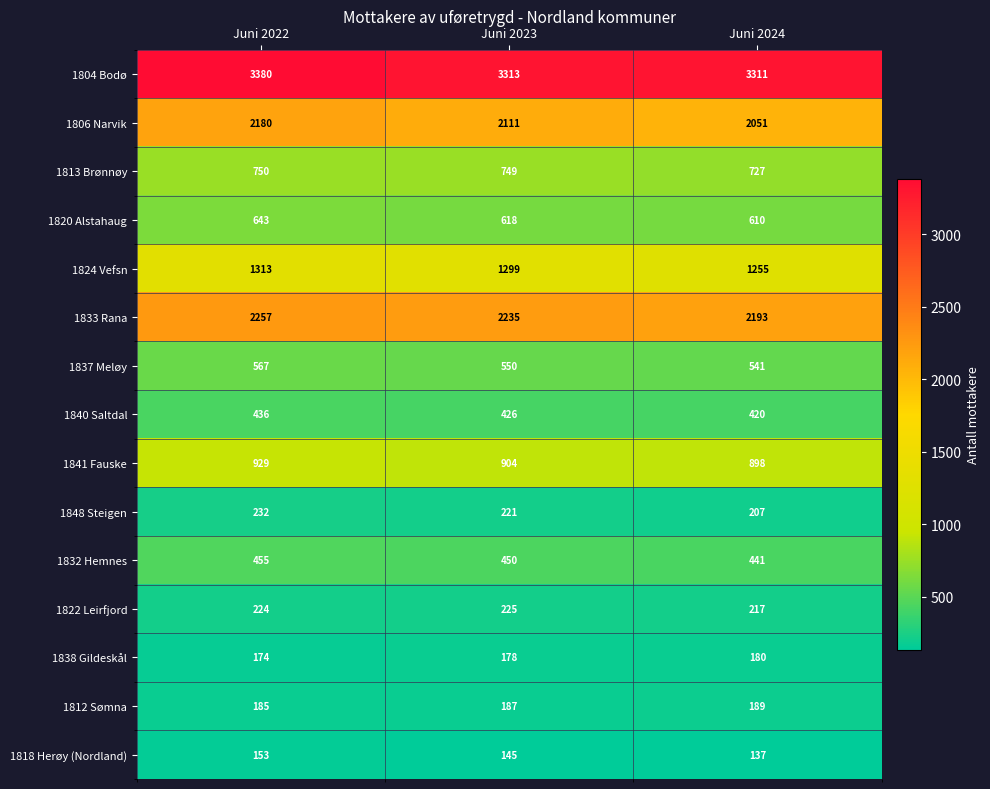

What value does the 1833 Rana series have at Juni 2022?

2257